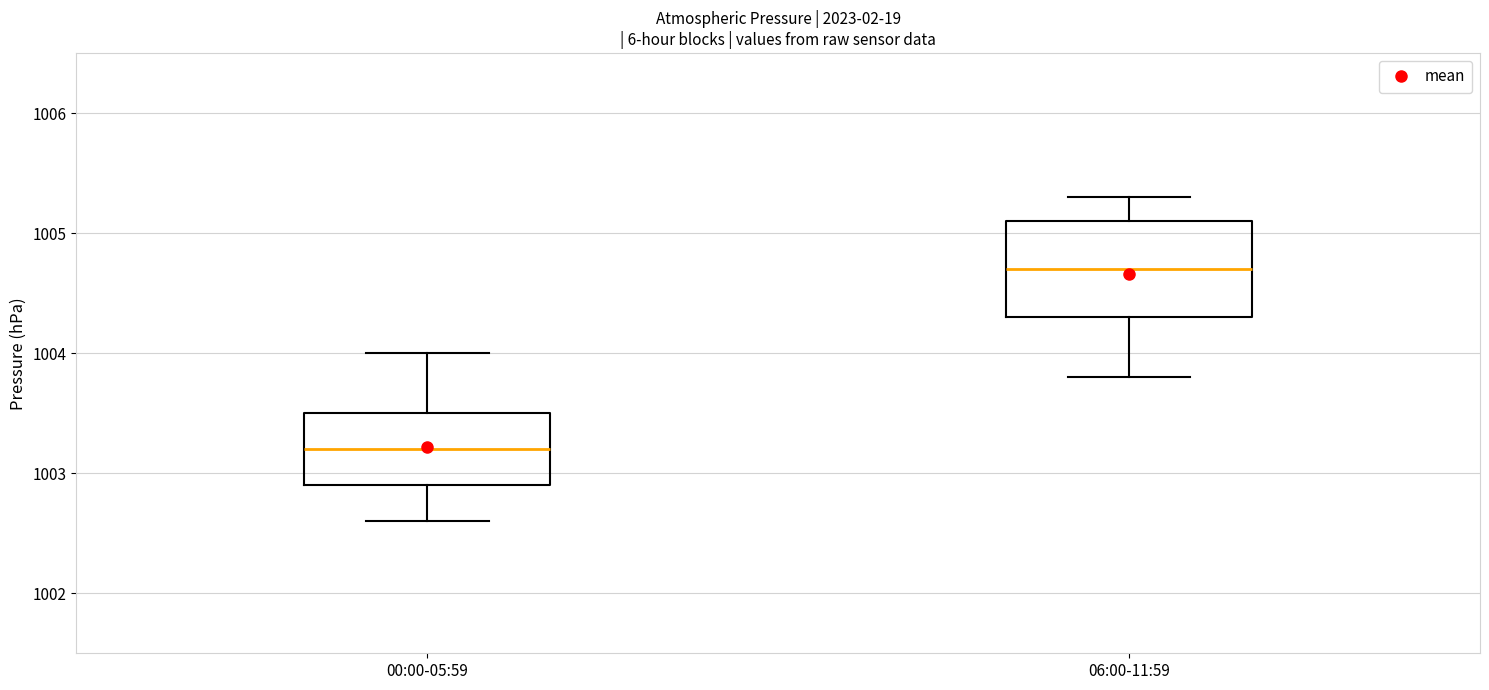

Reading left to right, transcribe this box plot: for each box, give where its median line is, the range the box spans, and where its two whiskers end, as read against the y-axis. The values are not printed on the chart, so give them approximately, as read against the axis.

00:00-05:59: median 1003.2, box 1002.9 to 1003.5, whiskers 1002.6 to 1004.0
06:00-11:59: median 1004.7, box 1004.3 to 1005.1, whiskers 1003.8 to 1005.3